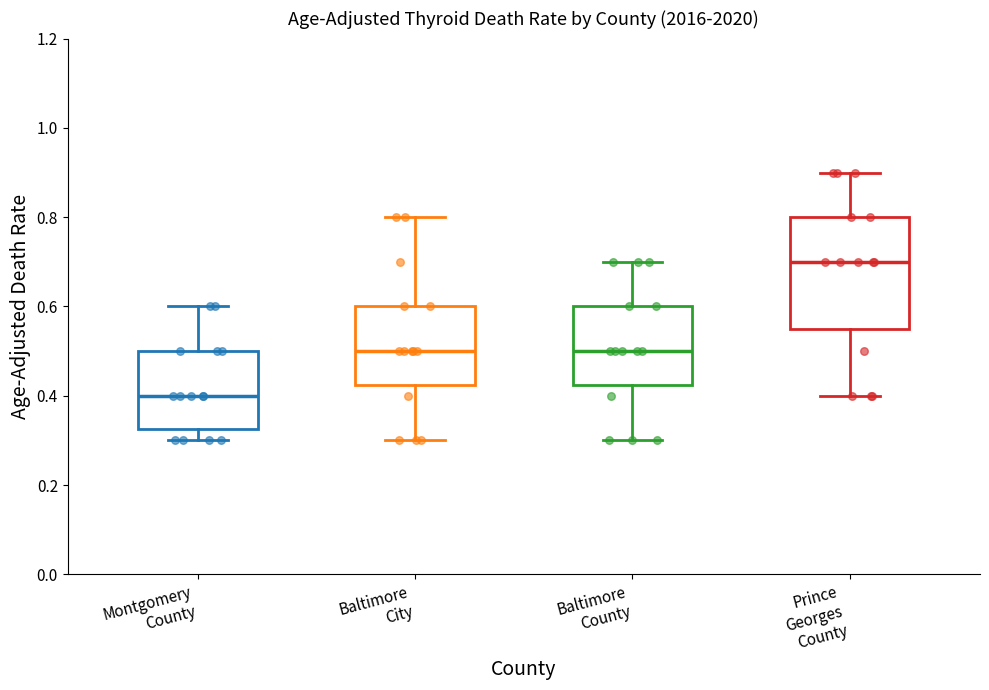

Reading left to right, transcribe this box plot: for each box, give where its median line is, the range the box spans, and where its two whiskers end, as read against the y-axis. The values are not printed on the chart, so give them approximately, as read against the axis.

Montgomery County: median 0.40, box 0.32 to 0.50, whiskers 0.30 to 0.60
Baltimore City: median 0.50, box 0.42 to 0.60, whiskers 0.30 to 0.80
Baltimore County: median 0.50, box 0.42 to 0.60, whiskers 0.30 to 0.70
Prince Georges County: median 0.70, box 0.56 to 0.80, whiskers 0.40 to 0.90